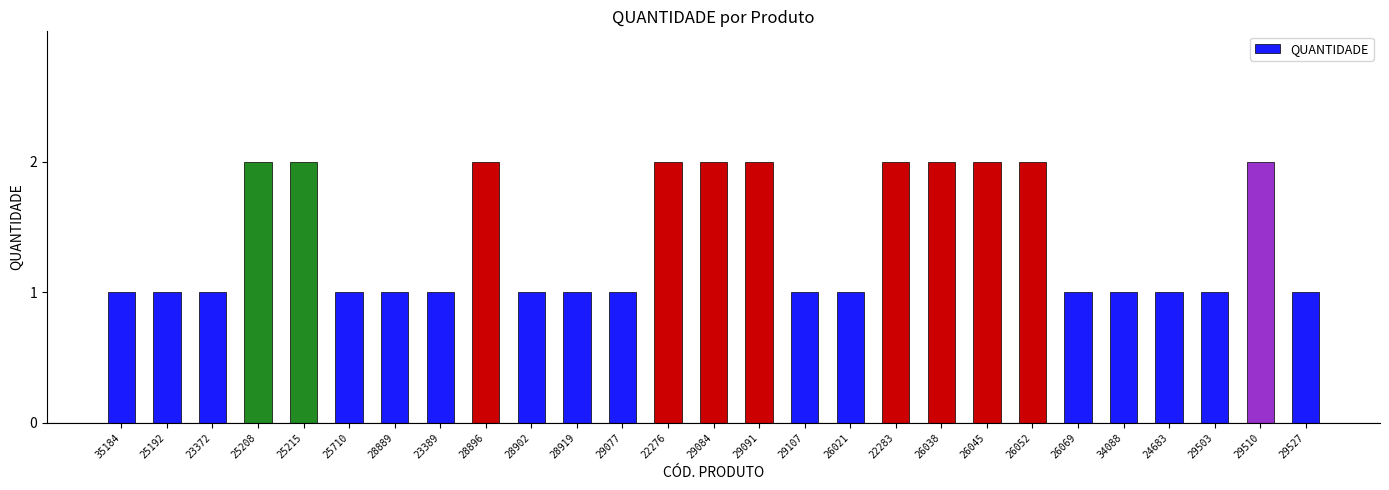

What is the sum of the values at 26021 and 22276?

3